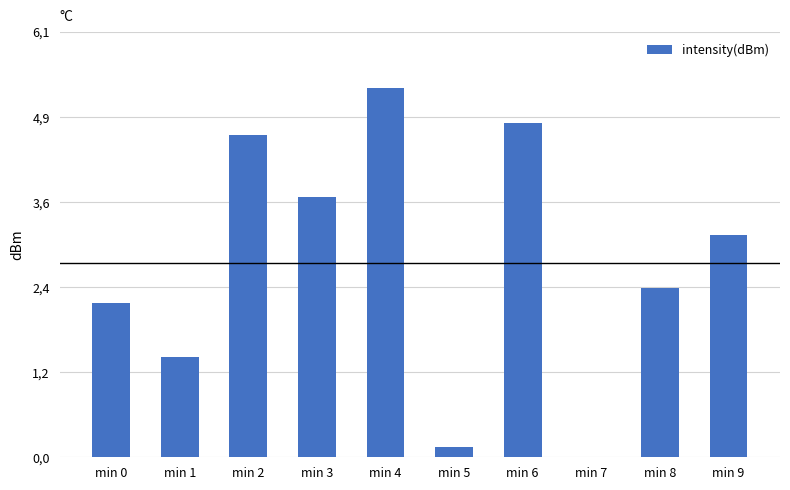

What is the value of the 7th bar from the left?

4.8